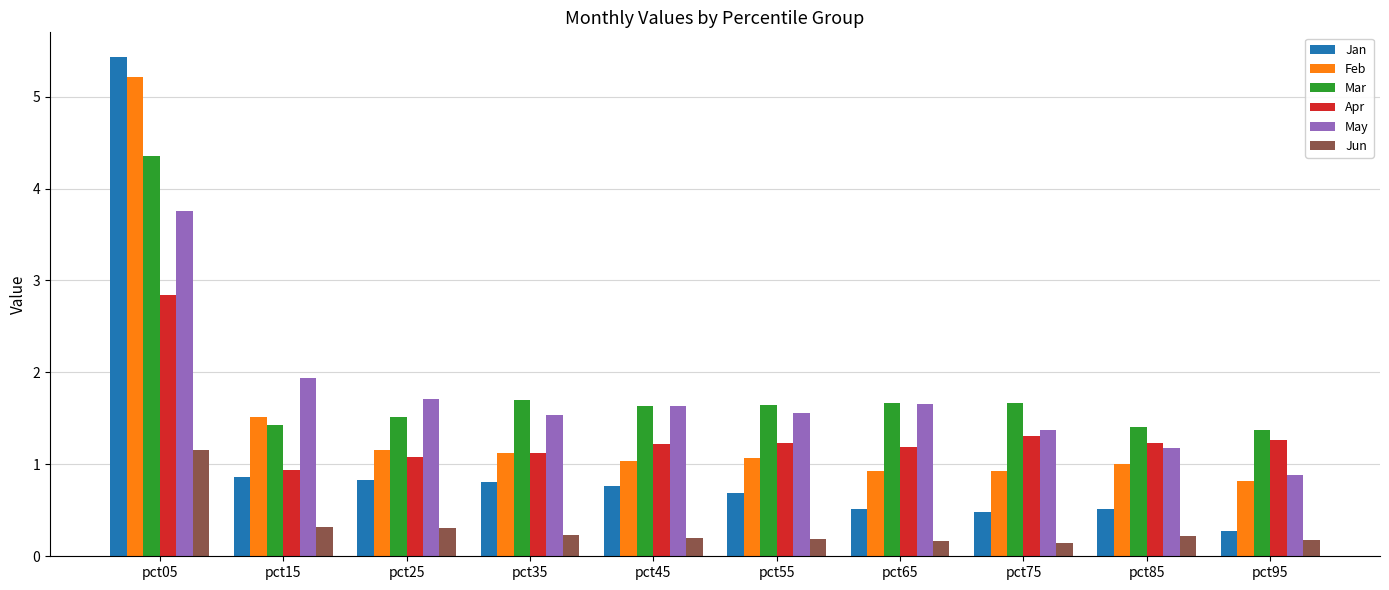

Is the value of Apr at pct55 greater than the value of Jan at pct15?

Yes